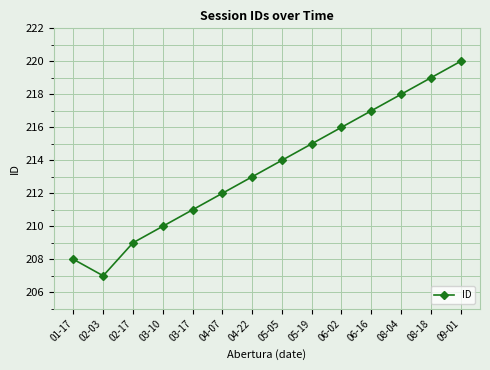

Which label corresponds to the largest value in the chart?

09-01